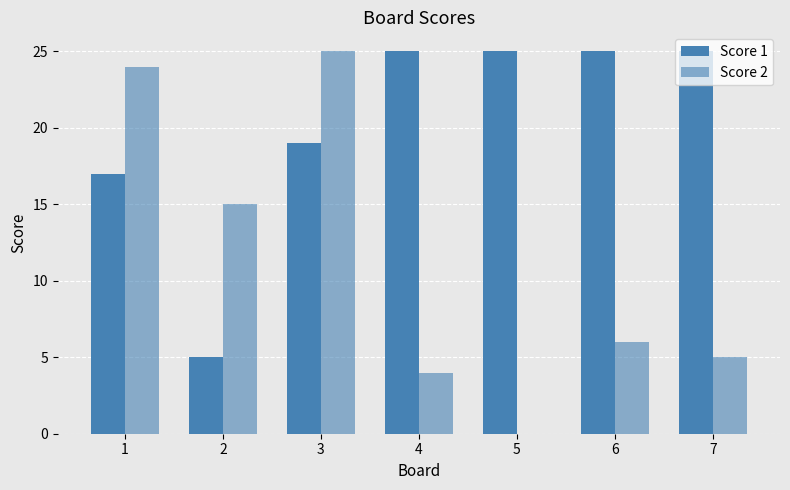

Are the bars grouped side by side (vs. stacked)?

Yes